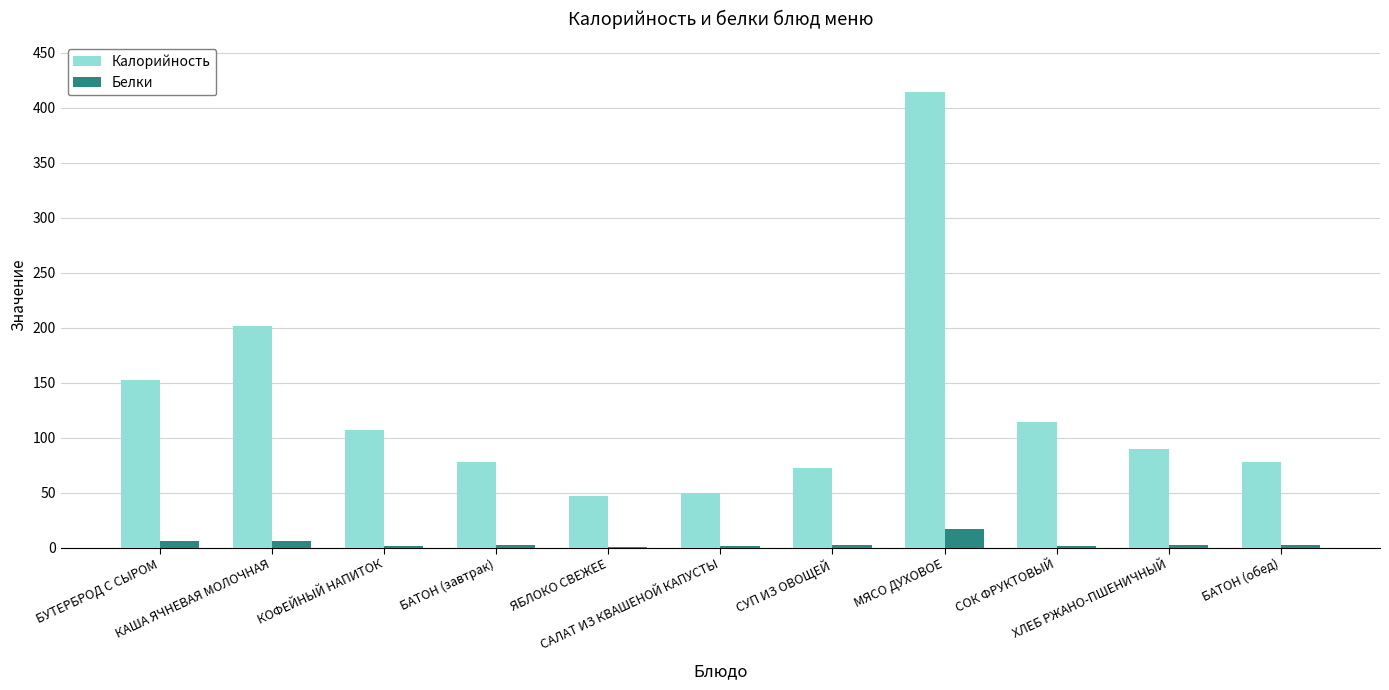

What is the average value of the Калорийность series?

127.7